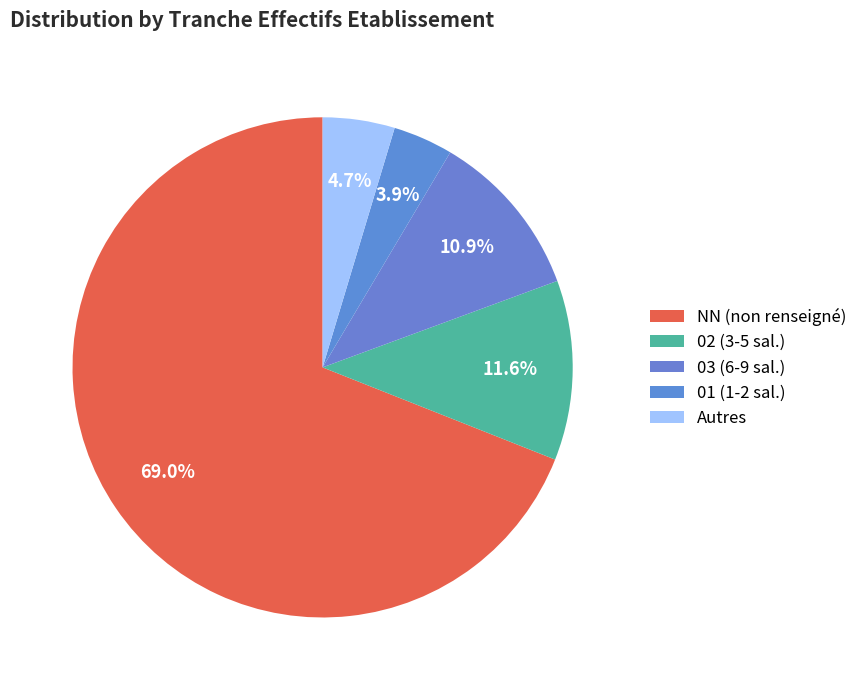

How many slices are in this pie chart?

5